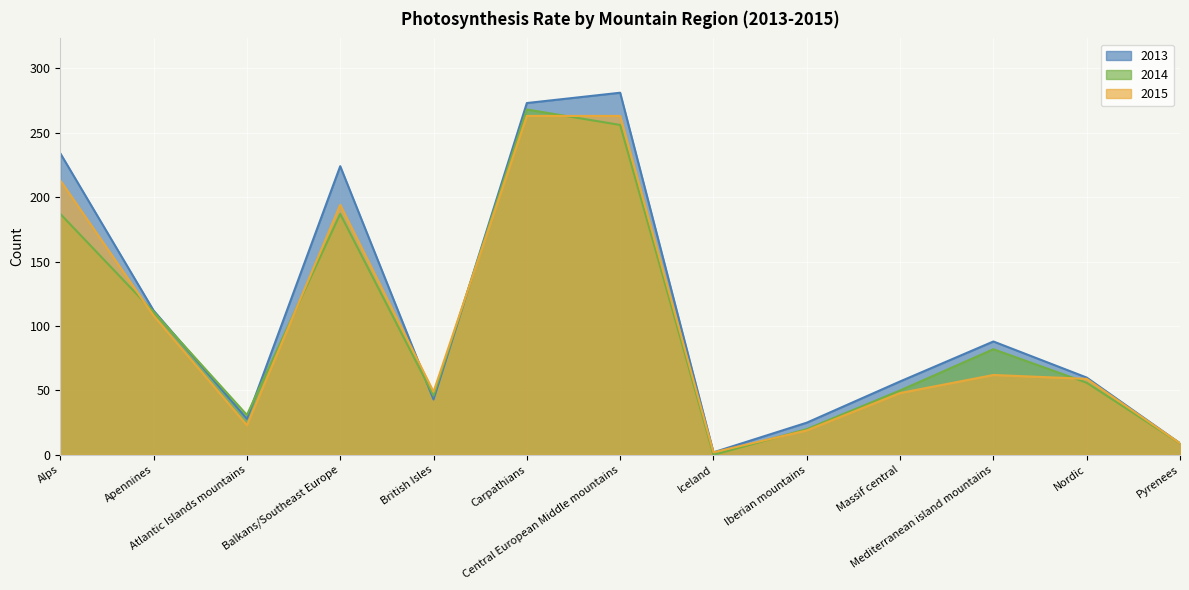

The value of 2015 at Nordic is 101. True or false?

False